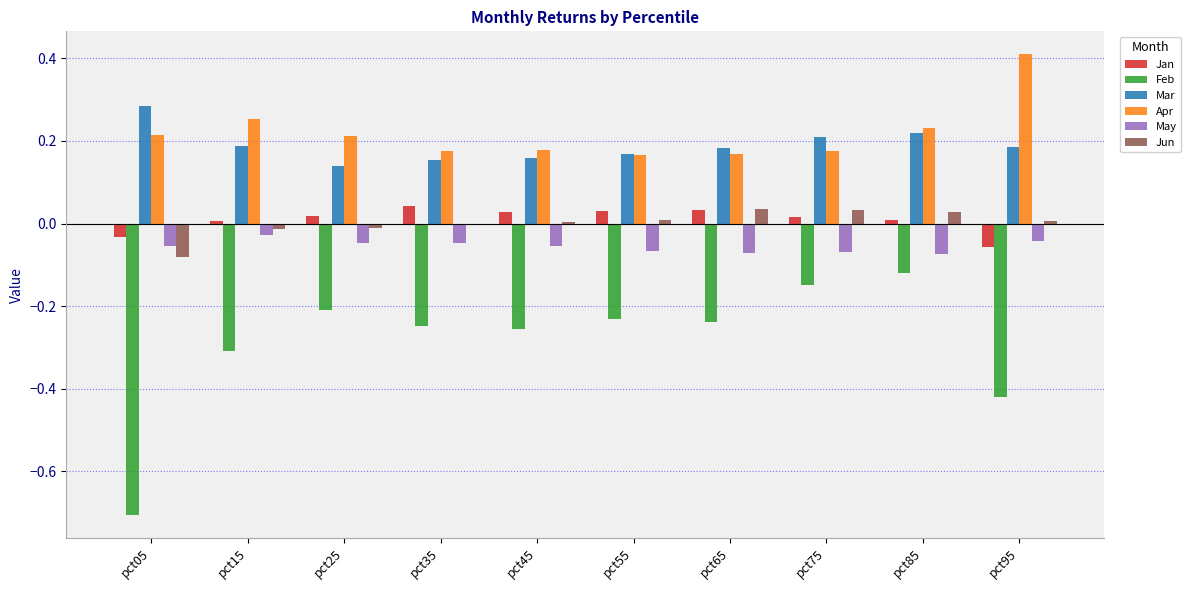

Is it true that Mar equals 0.3 at pct65?

False